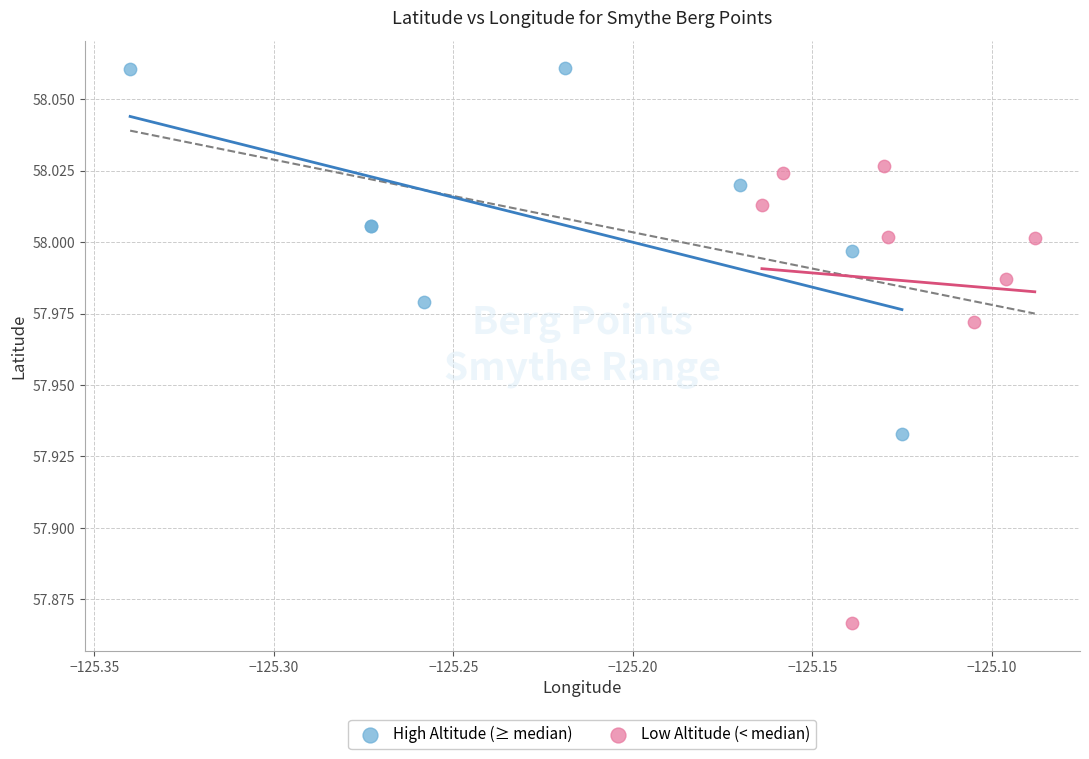

Which series reaches the maximum Y coordinate?

High Altitude (≥ median)